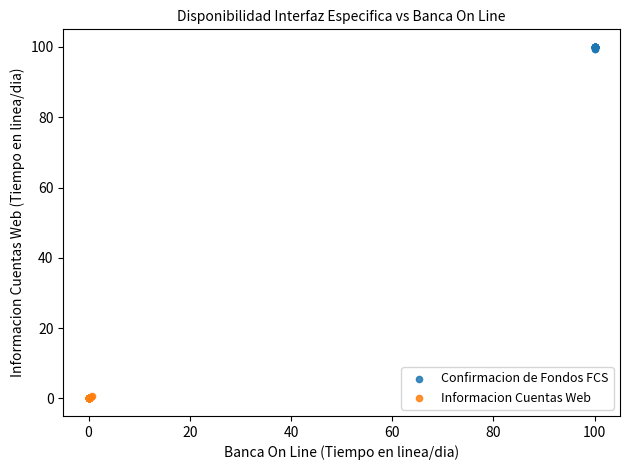

Which series reaches the maximum Y coordinate?

Confirmacion de Fondos FCS